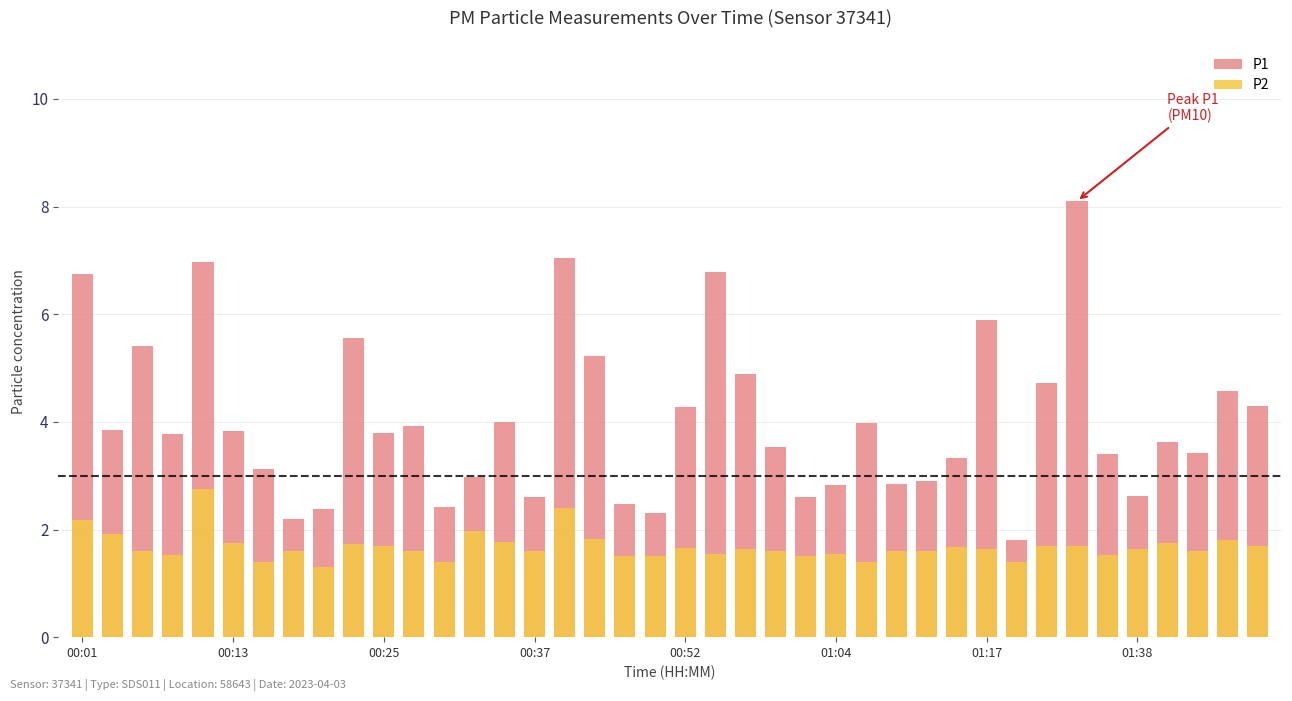

True or false: P1 has a value of 2.8 at 17.

False